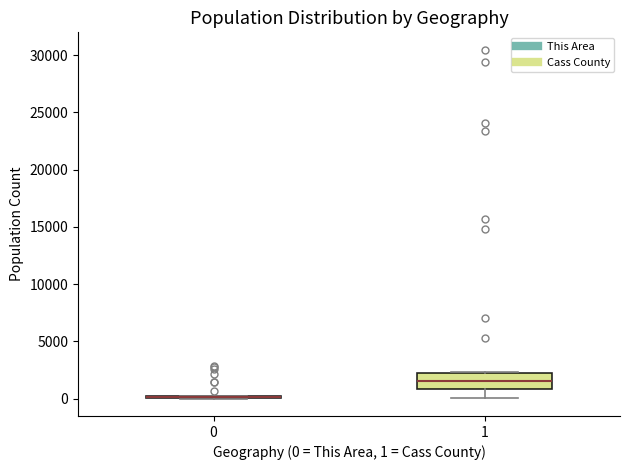

Reading left to right, transcribe this box plot: for each box, give where its median line is, the range the box spans, and where its two whiskers end, as read against the y-axis. The values are not printed on the chart, so give them approximately, as read against the axis.

0: box collapsed to a line at 0, whiskers 0 to 0
1: median 1500, box 1000 to 2500, whiskers 0 to 2500